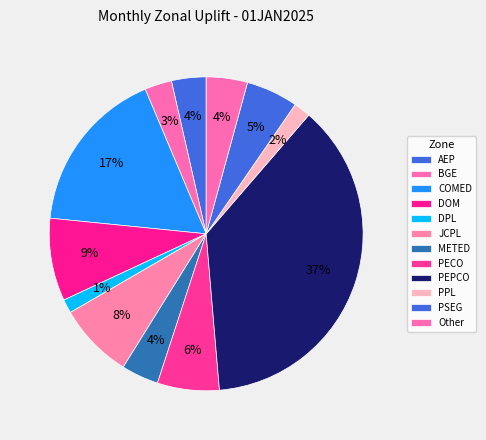

How many segments does this pie chart have?

12